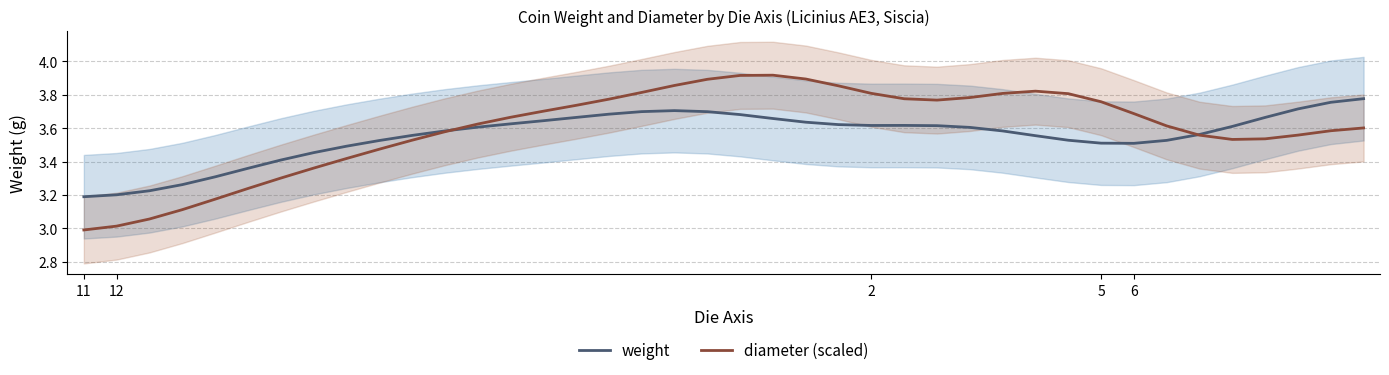

Reading left to right, extract all data points from this chart.

weight: 3.2	3.2	3.2	3.3	3.3	3.4	3.4	3.5	3.5	3.5	3.6	3.6	3.6	3.6	3.6	3.7	3.7	3.7	3.7	3.7	3.7	3.7	3.6	3.6	3.6	3.6	3.6	3.6	3.6	3.6	3.5	3.5	3.5	3.5	3.6	3.6	3.7	3.7	3.8	3.8
diameter (scaled): 3.0	3.0	3.1	3.1	3.2	3.2	3.3	3.4	3.4	3.5	3.5	3.6	3.6	3.7	3.7	3.7	3.8	3.8	3.9	3.9	3.9	3.9	3.9	3.9	3.8	3.8	3.8	3.8	3.8	3.8	3.8	3.8	3.7	3.6	3.6	3.5	3.5	3.6	3.6	3.6